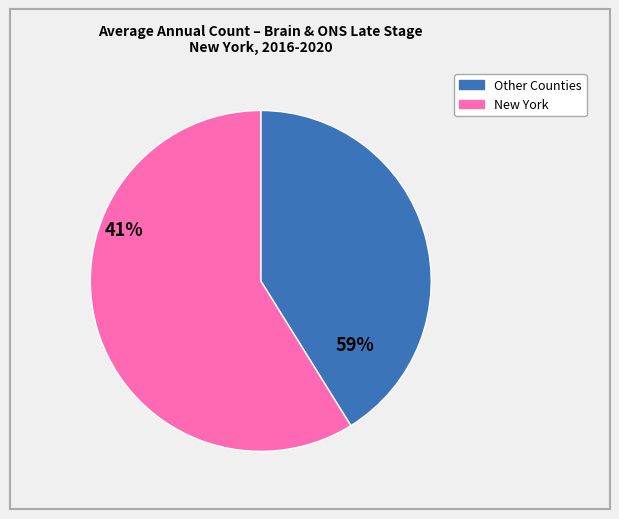

Is there a majority slice in this chart?

Yes